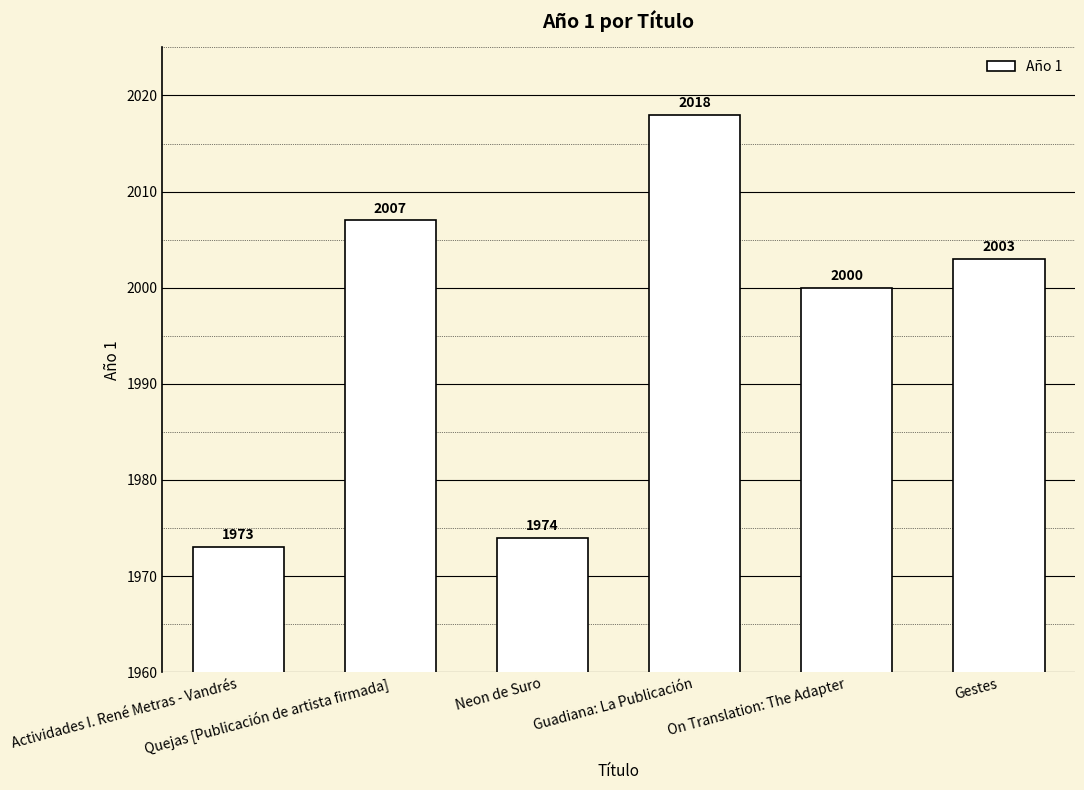

Does the chart contain stacked bars?

No